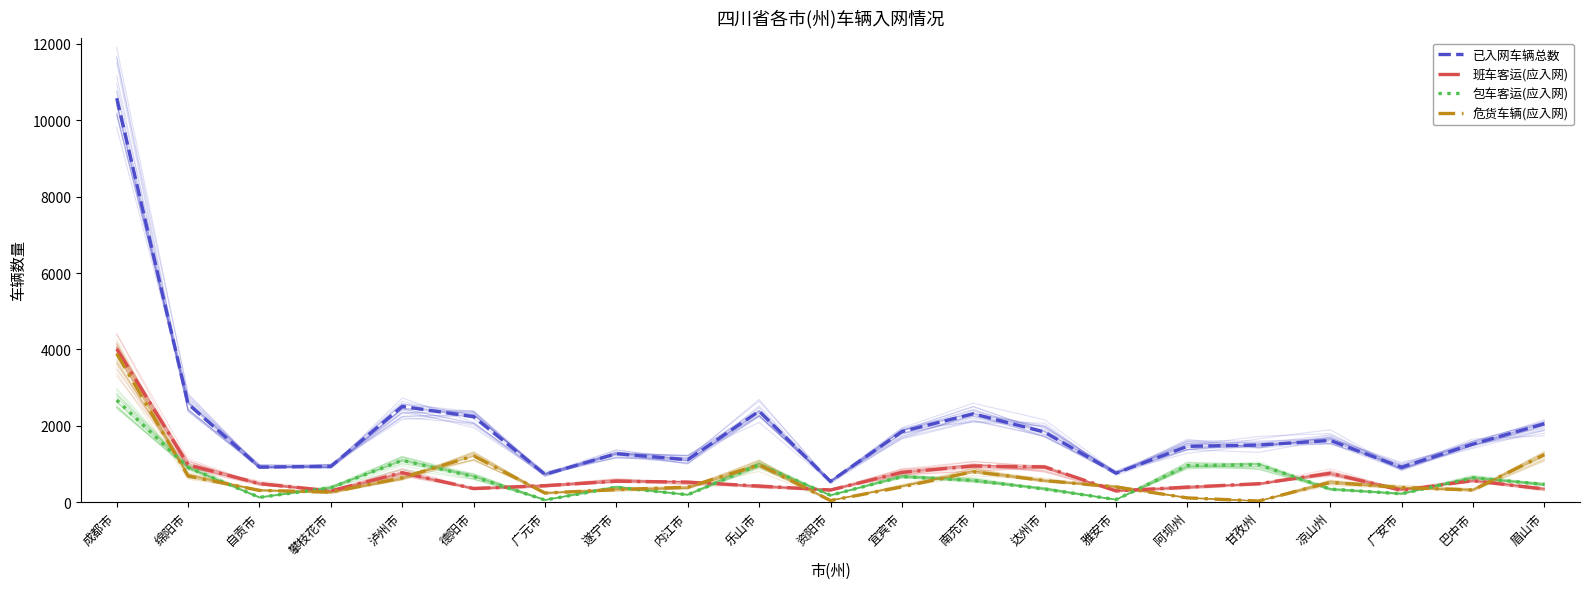

After their last crossing, which series has the higher values: 班车客运(应入网) or 包车客运(应入网)?

包车客运(应入网)